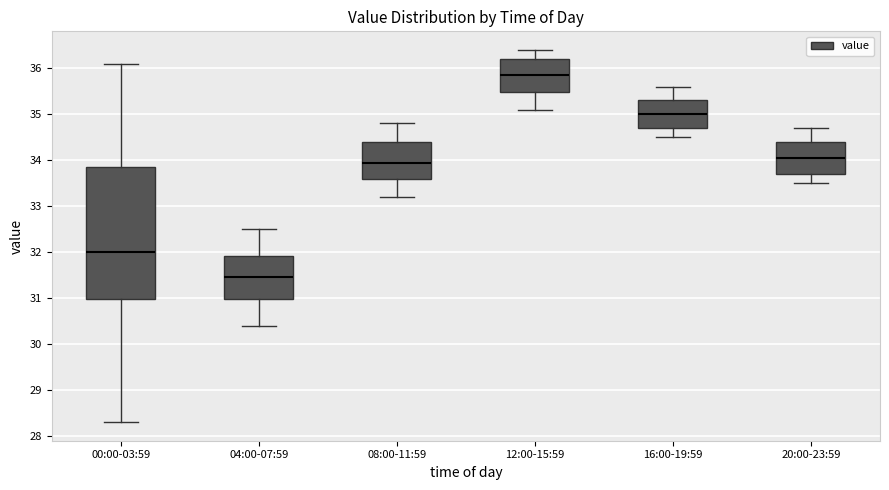

Reading left to right, read every box against the y-axis: the position of its median line, the range the box covers, and the ends of its whiskers. The values are not printed on the chart, so give them approximately, as read against the axis.

00:00-03:59: median 32.0, box 31.0 to 33.9, whiskers 28.3 to 36.1
04:00-07:59: median 31.5, box 31.0 to 31.9, whiskers 30.4 to 32.5
08:00-11:59: median 34.0, box 33.6 to 34.4, whiskers 33.2 to 34.8
12:00-15:59: median 35.9, box 35.5 to 36.2, whiskers 35.1 to 36.4
16:00-19:59: median 35.0, box 34.7 to 35.3, whiskers 34.5 to 35.6
20:00-23:59: median 34.1, box 33.7 to 34.4, whiskers 33.5 to 34.7